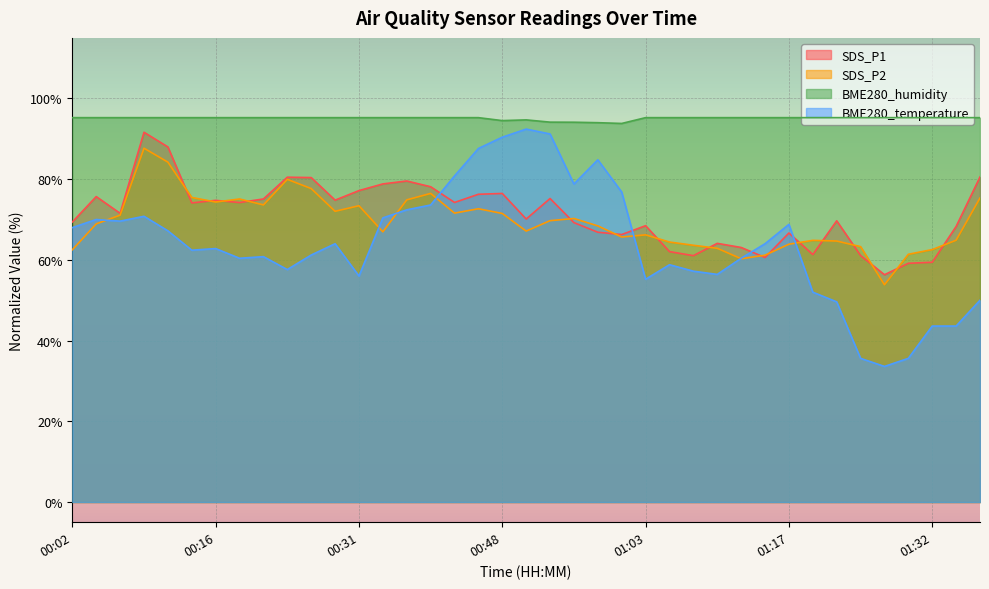

What is the sum of all BME280_temperature values?

2494.4